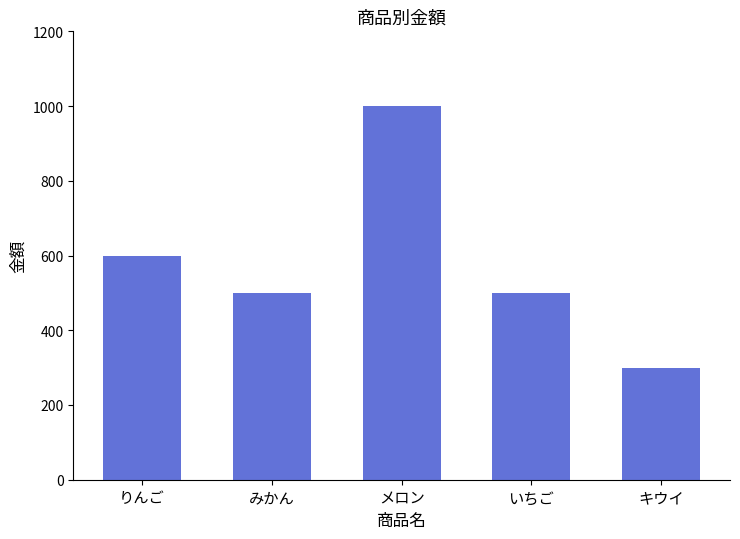

What is the difference between the second highest and second lowest values?

100